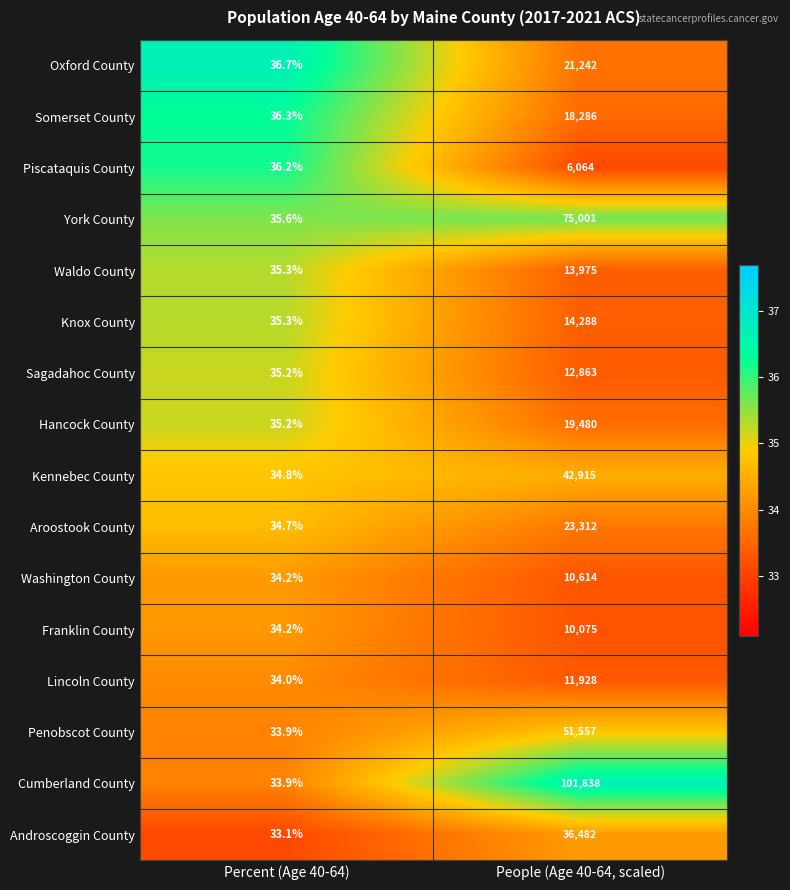

How many categories are shown in the chart?

2